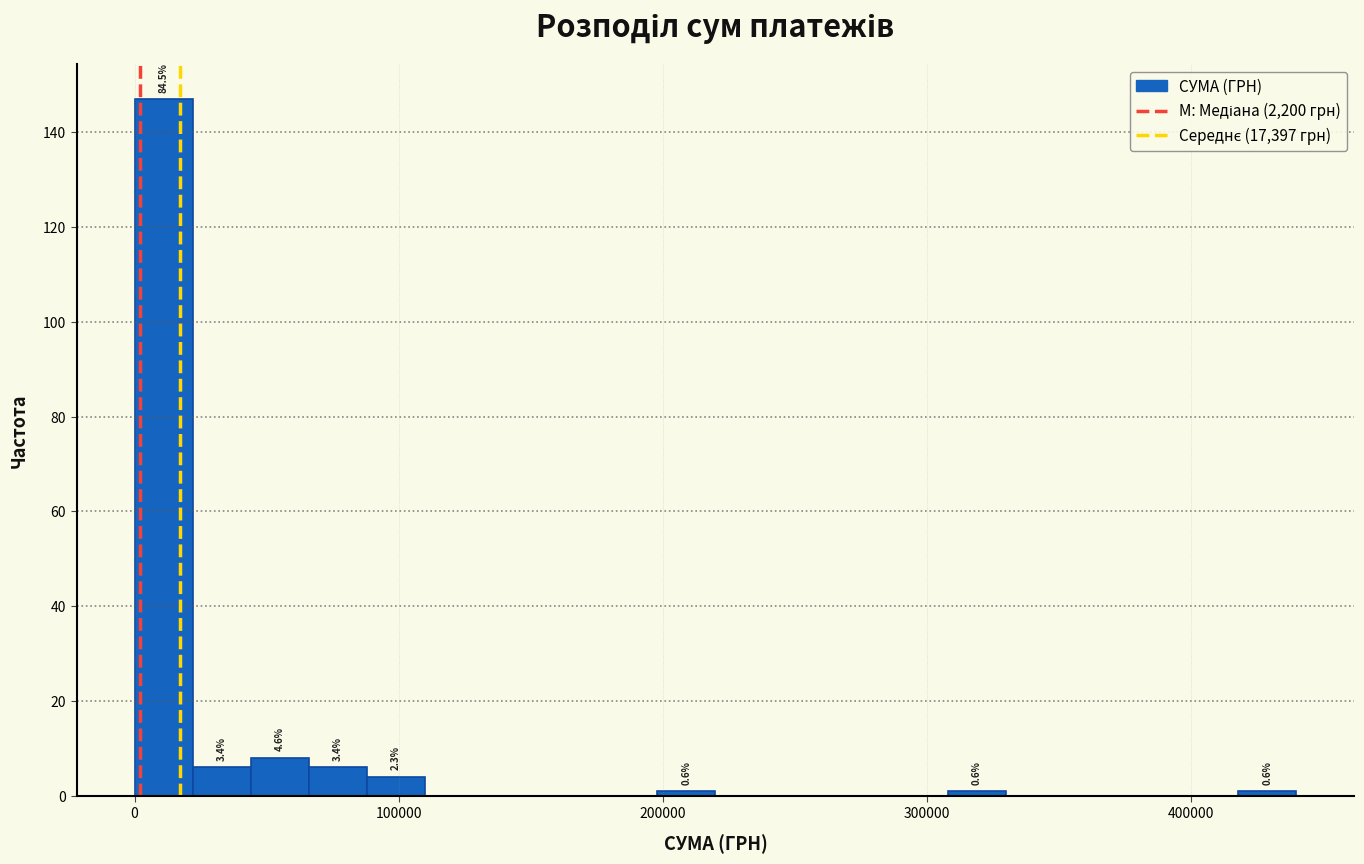

Read against the x-axis, roughly where is the centre of the tallest bar?

10000